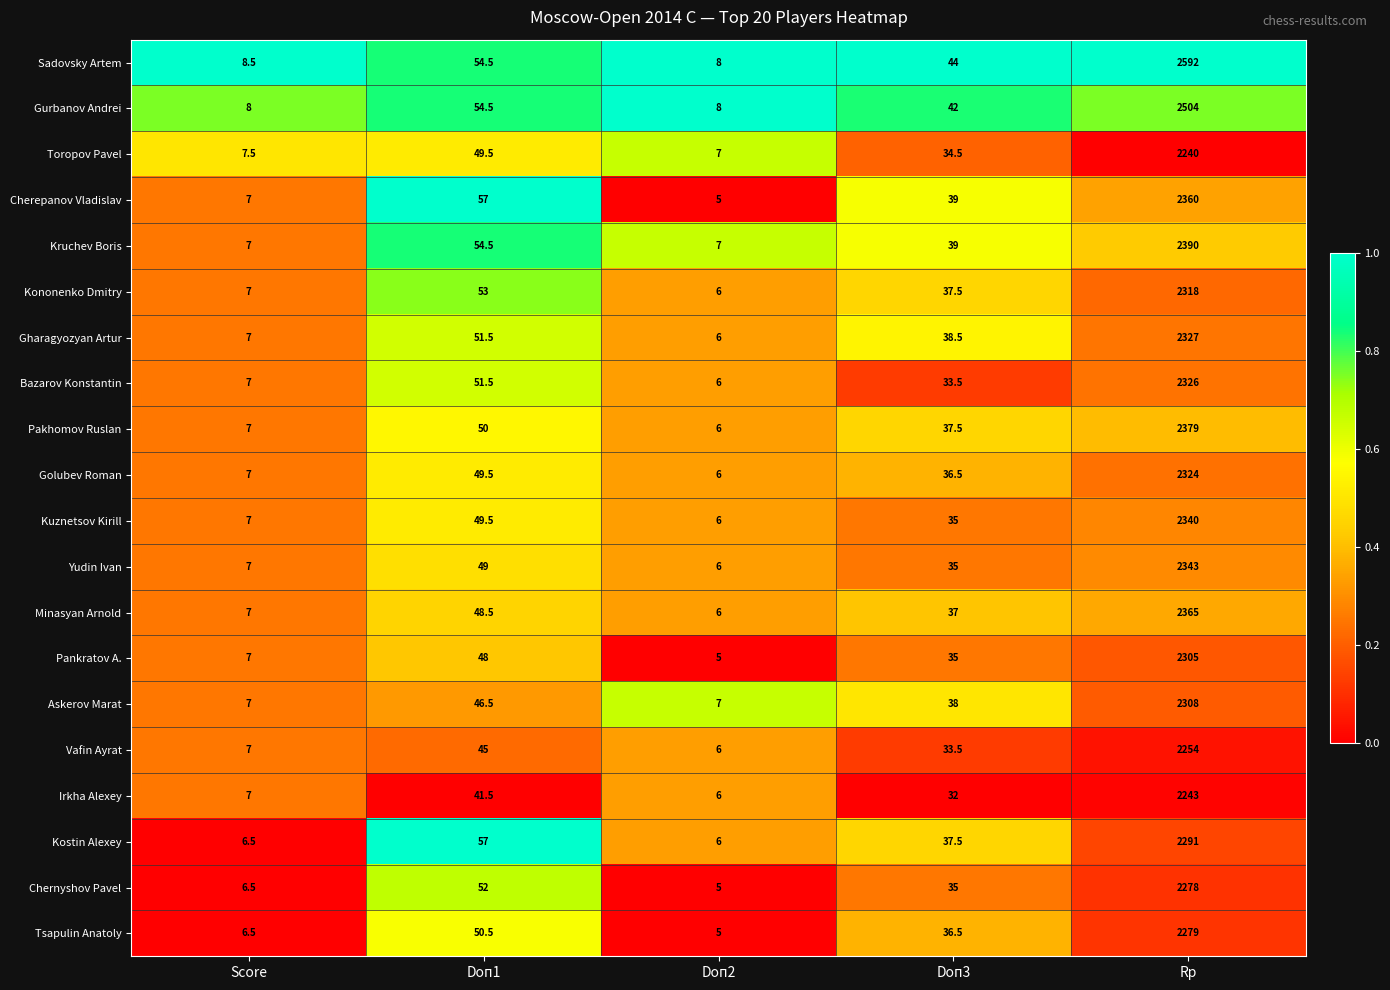

What is the approximate value of Gurbanov Andrei at Doп3?

42.0